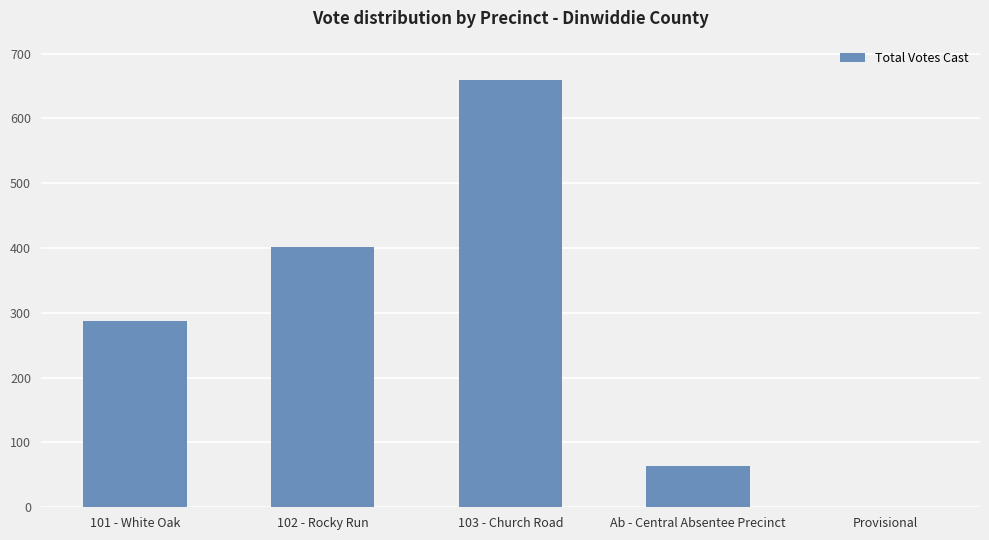

Are the bars grouped side by side (vs. stacked)?

No